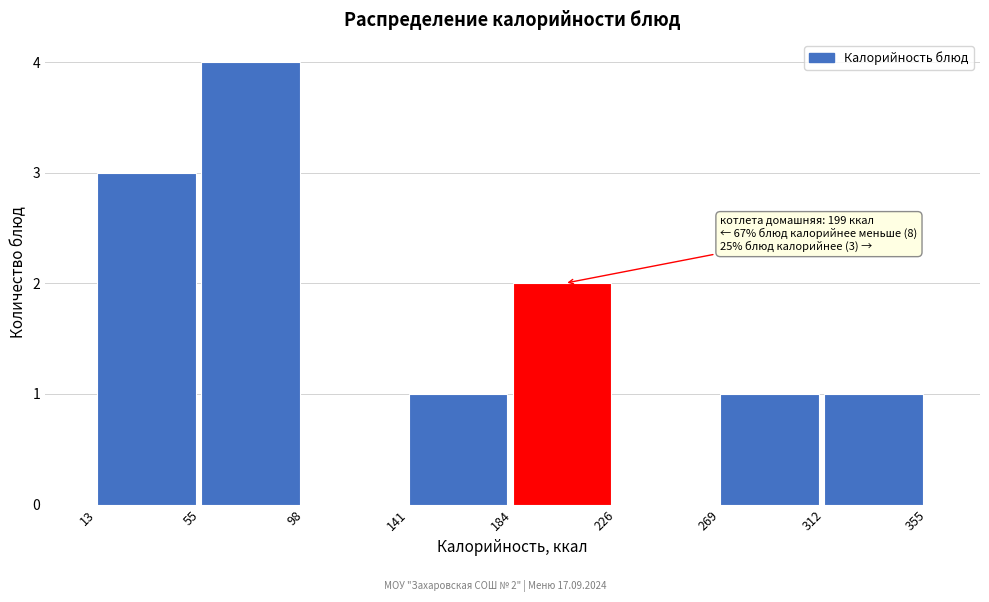

Over which range of the x-axis is the bar tallest?

55 to 98